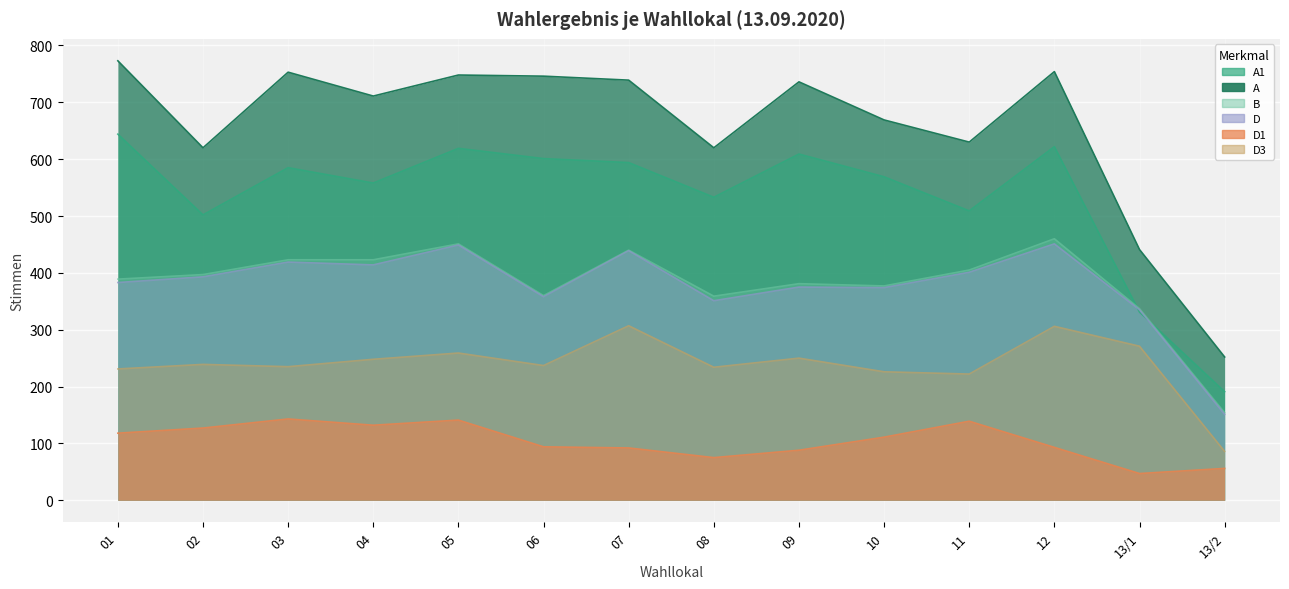

At which label does D3 reach its minimum?

13/2